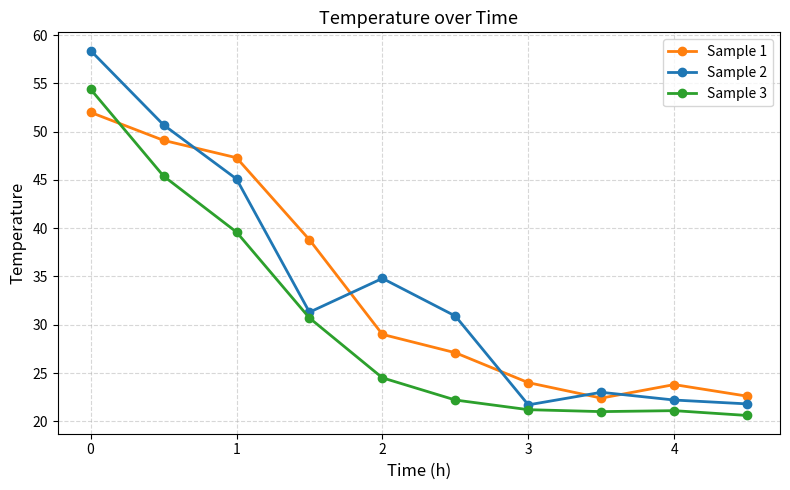

True or false: Sample 3 and Sample 1 intersect in this chart.

True